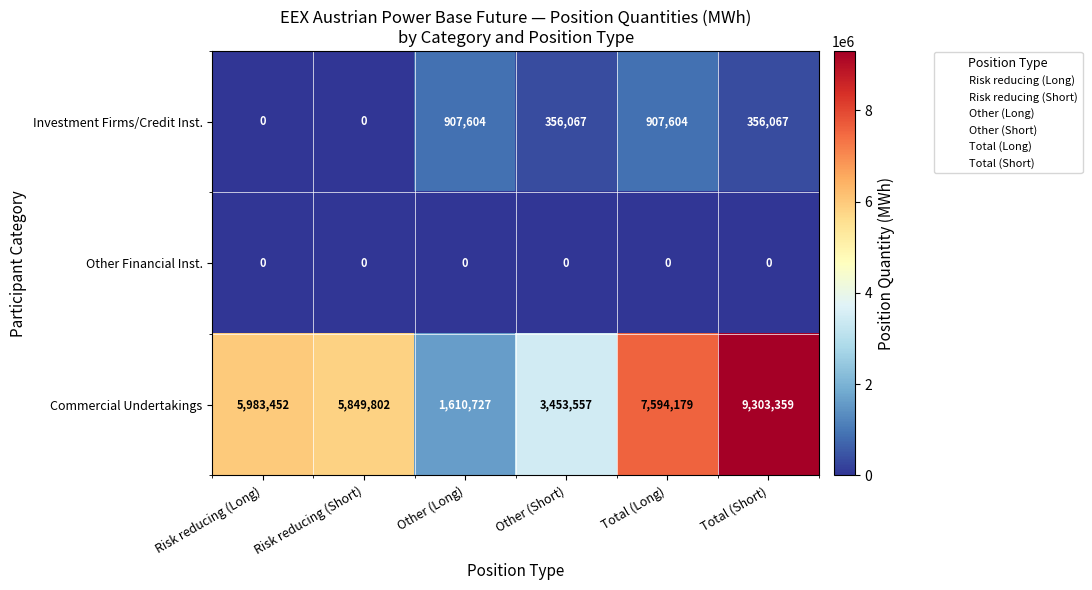

Reading left to right, transcribe all the data shown in this chart.

Investment Firms/Credit Inst.: 0	0	907604	356067	907604	356067
Other Financial Inst.: 0	0	0	0	0	0
Commercial Undertakings: 5983452	5849802	1610727	3453557	7594179	9303359